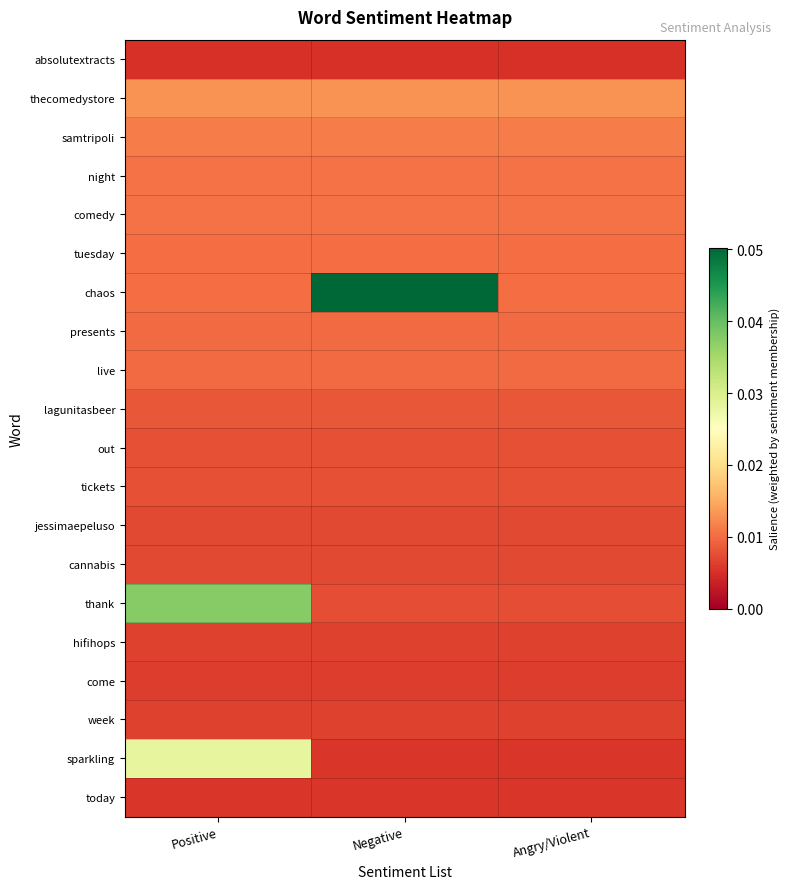

Which has a higher value, Negative or Positive?

Negative